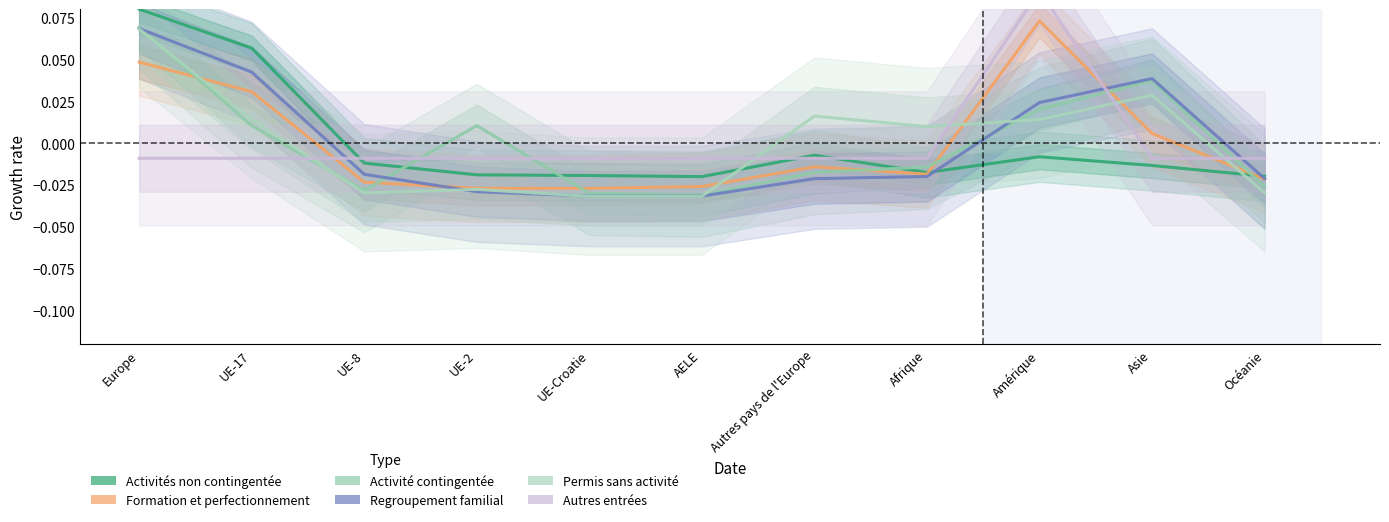

Reading left to right, what are all the values shown in this chart?

Activités lucrative non contingentée: 0.1	0.1	-0.0	-0.0	-0.0	-0.0	-0.0	-0.0	-0.0	-0.0	-0.0
Formation et perfectionnement: 0.0	0.0	-0.0	-0.0	-0.0	-0.0	-0.0	-0.0	0.1	0.0	-0.0
Activité lucrative contingentée: 0.1	0.0	-0.0	0.0	-0.0	-0.0	-0.0	-0.0	0.0	0.0	-0.0
Regroupement familial: 0.1	0.0	-0.0	-0.0	-0.0	-0.0	-0.0	-0.0	0.0	0.0	-0.0
Permis de séjour sans activité lucrative: 0.1	0.0	-0.0	-0.0	-0.0	-0.0	0.0	0.0	0.0	0.0	-0.0
Autres entrées: -0.0	-0.0	-0.0	-0.0	-0.0	-0.0	-0.0	-0.0	0.1	-0.0	-0.0